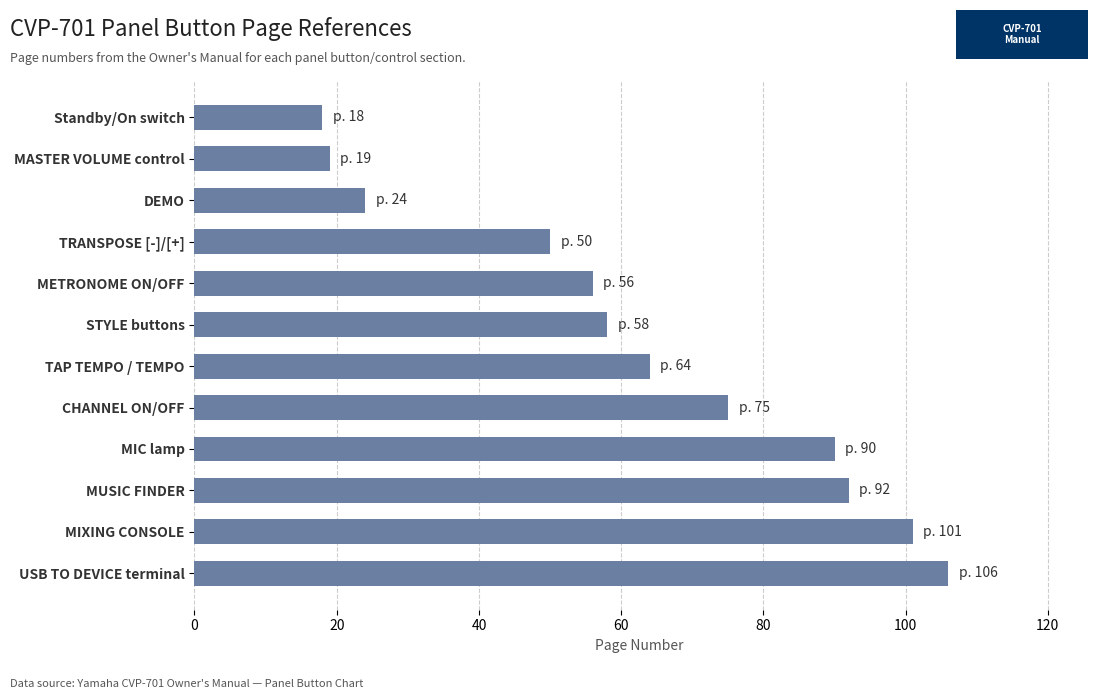

What is the smallest value displayed?

18